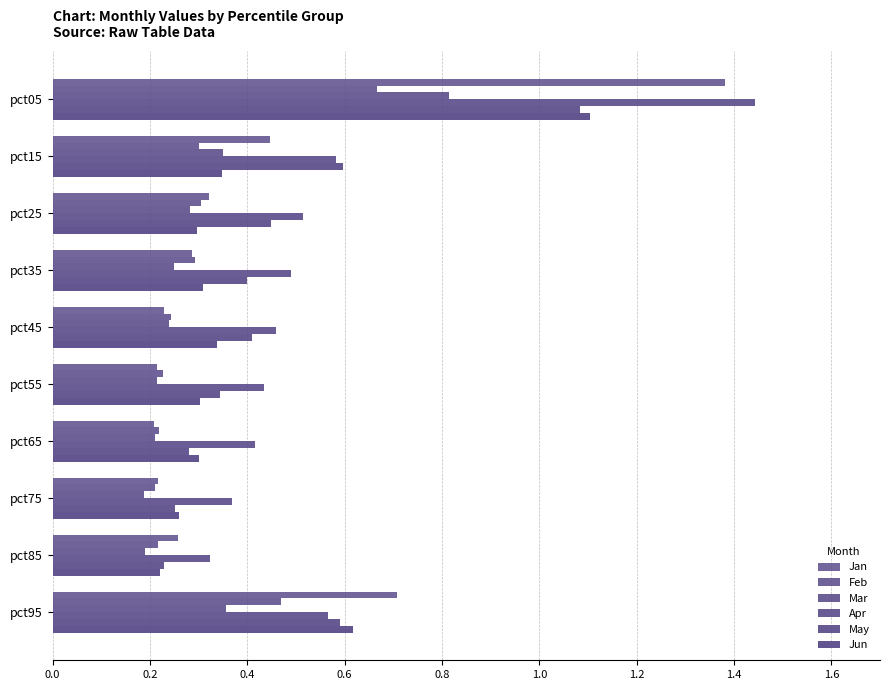

List the series in order of their peak value, highest first.

Apr, Jan, Jun, May, Mar, Feb